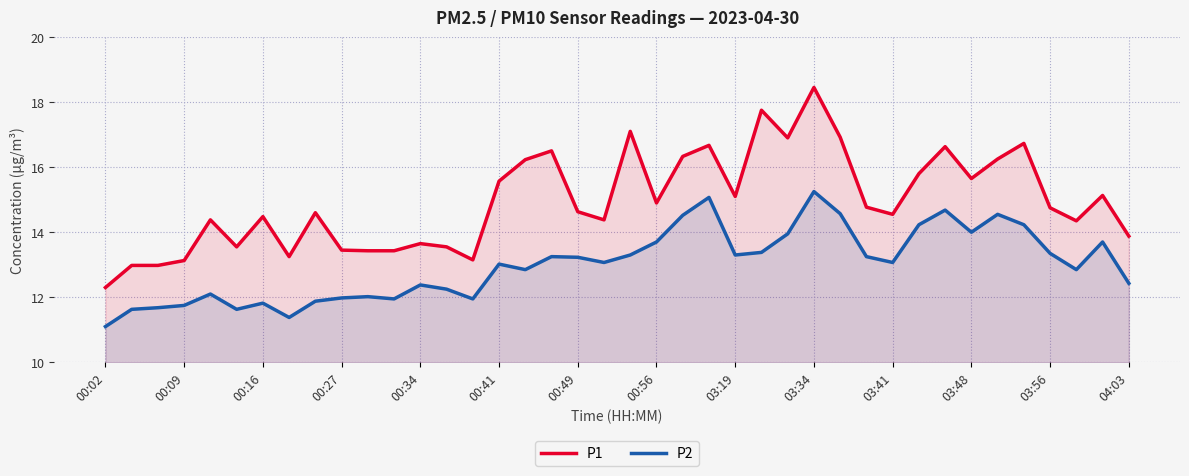

What is the total value across all series at 25?

31.1